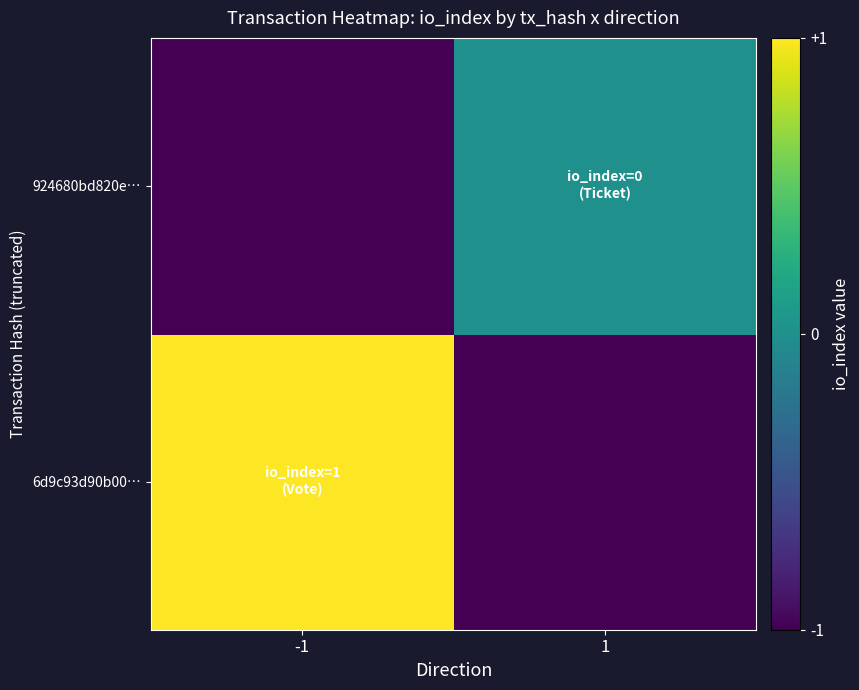

At which category is the sum across all series the highest?

-1